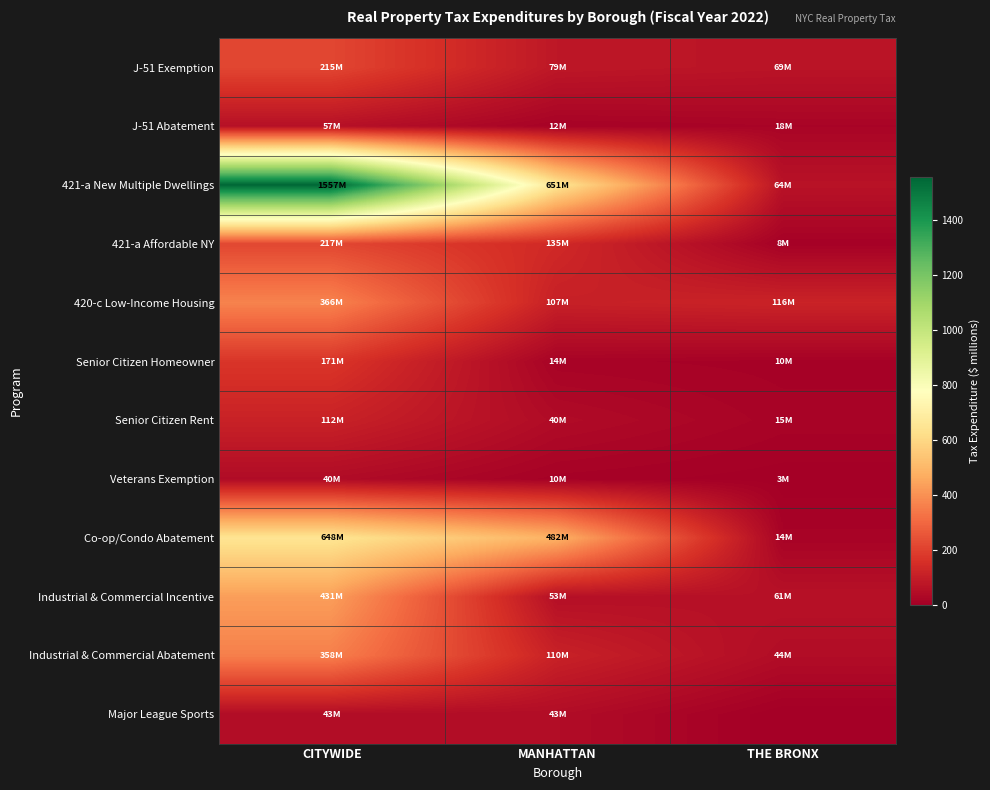

Reading left to right, extract all data points from this chart.

J-51 Exemption: CITYWIDE=215.2	MANHATTAN=79.0	THE BRONX=69.3
J-51 Abatement: CITYWIDE=57.3	MANHATTAN=11.6	THE BRONX=17.8
421-a New Multiple Dwellings: CITYWIDE=1557.1	MANHATTAN=650.7	THE BRONX=64.0
421-a Affordable NY: CITYWIDE=217.3	MANHATTAN=135.0	THE BRONX=8.0
420-c Low-Income Housing: CITYWIDE=365.9	MANHATTAN=106.8	THE BRONX=116.2
Senior Citizen Homeowner: CITYWIDE=170.8	MANHATTAN=14.0	THE BRONX=9.7
Senior Citizen Rent: CITYWIDE=112.0	MANHATTAN=39.5	THE BRONX=15.0
Veterans Exemption: CITYWIDE=40.1	MANHATTAN=9.5	THE BRONX=2.6
Co-op/Condo Abatement: CITYWIDE=647.7	MANHATTAN=481.9	THE BRONX=13.8
Industrial & Commercial Incentive: CITYWIDE=431.3	MANHATTAN=53.2	THE BRONX=60.8
Industrial & Commercial Abatement: CITYWIDE=357.7	MANHATTAN=110.5	THE BRONX=44.0
Major League Sports: CITYWIDE=43.2	MANHATTAN=43.2	THE BRONX=0.0